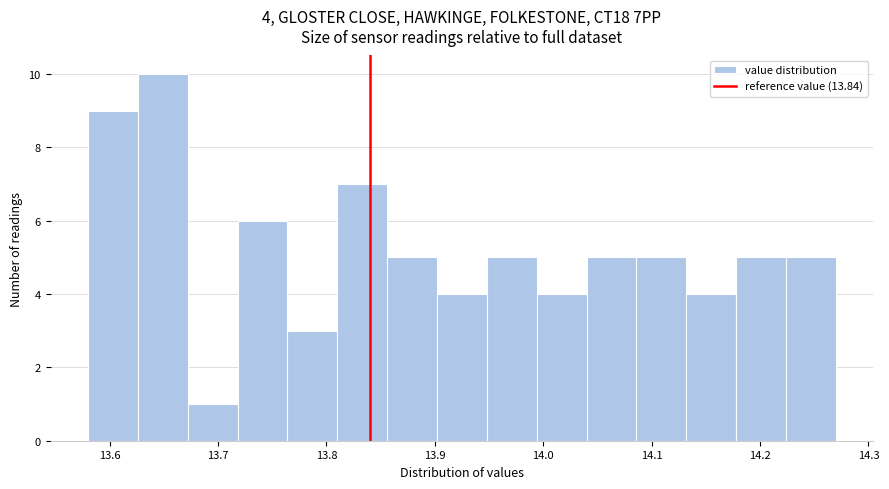

Which range on the x-axis has the tallest bar?

13.626 to 13.672